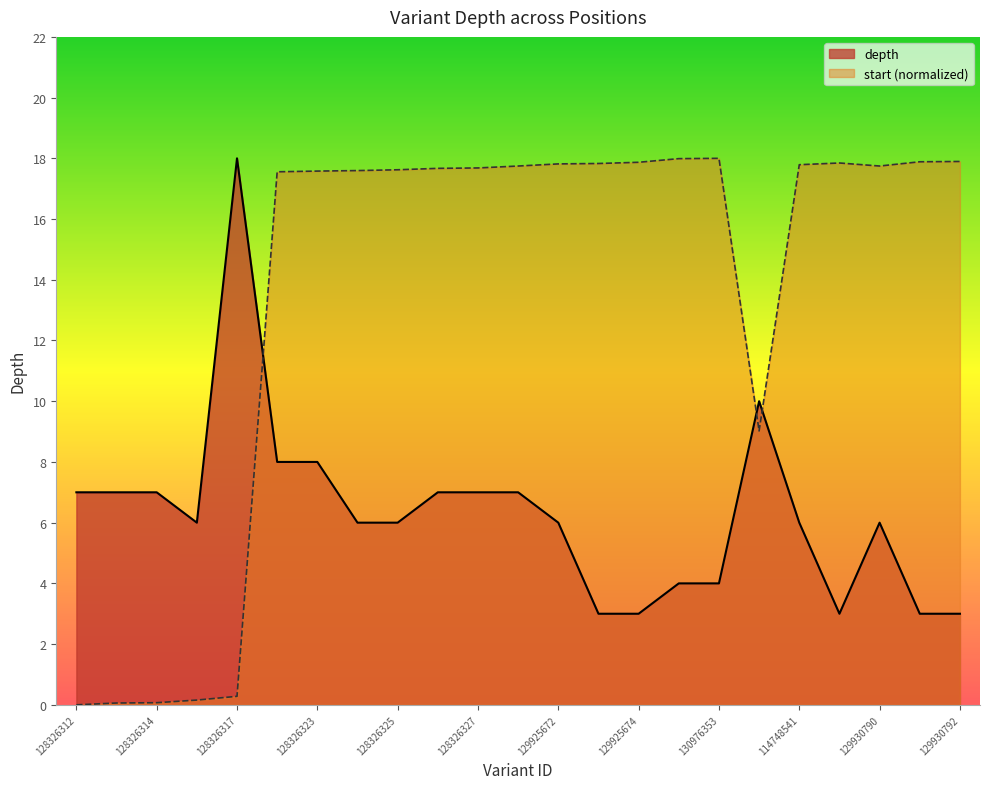

What is the average value of the start series?

13.6